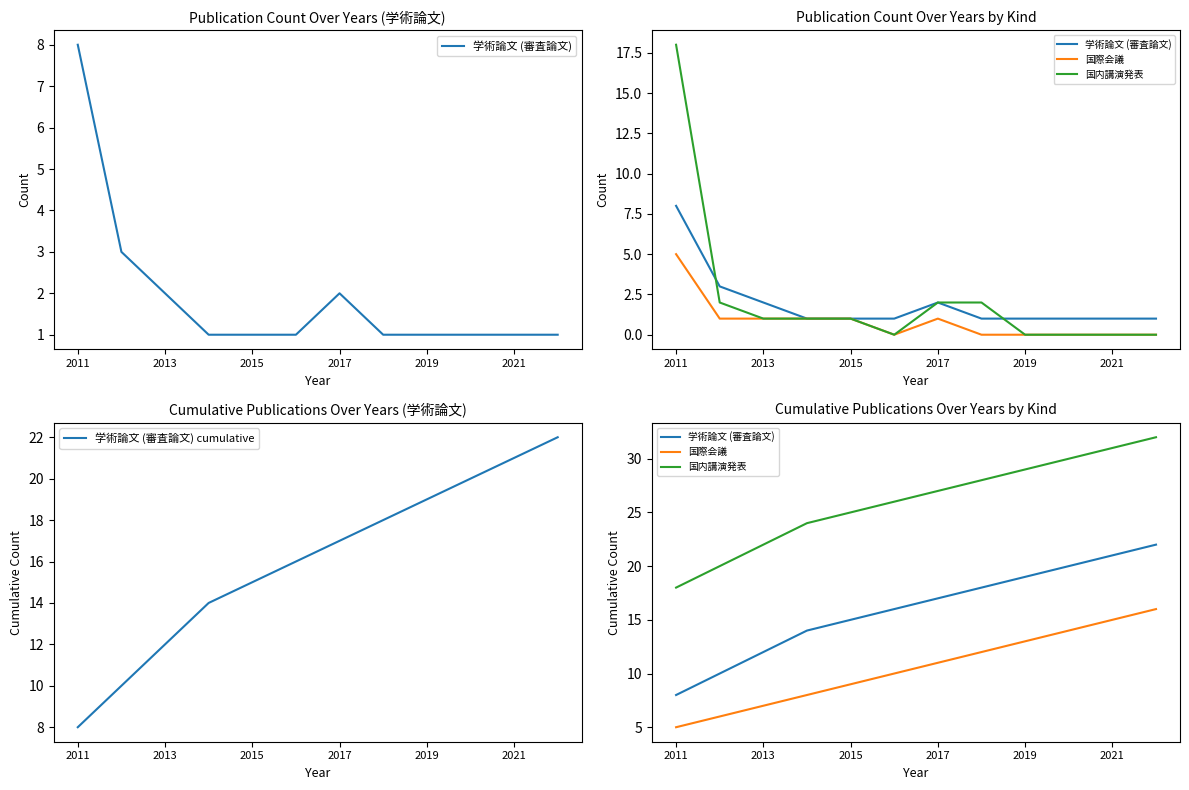

At which label is 学術論文 (審査論文) cumulative closest to 15?

2015